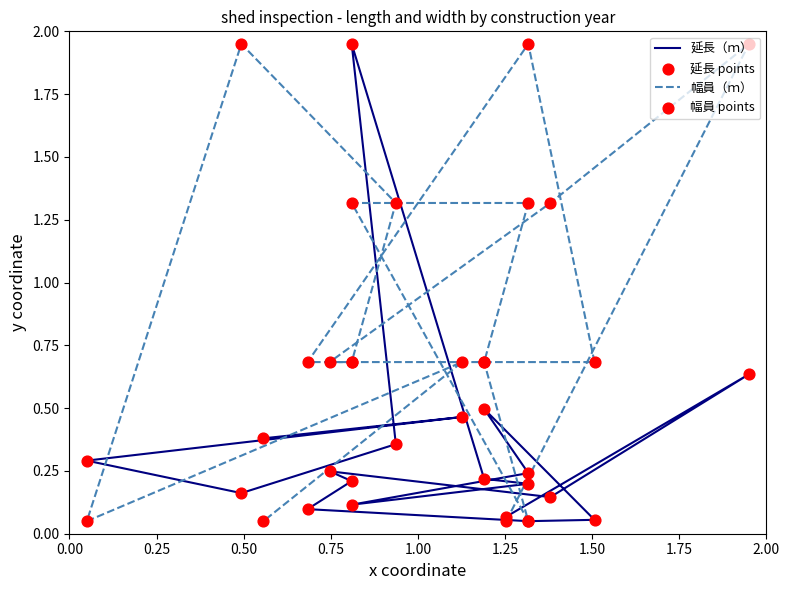

At how many categories does at least one series exceed 0?

19